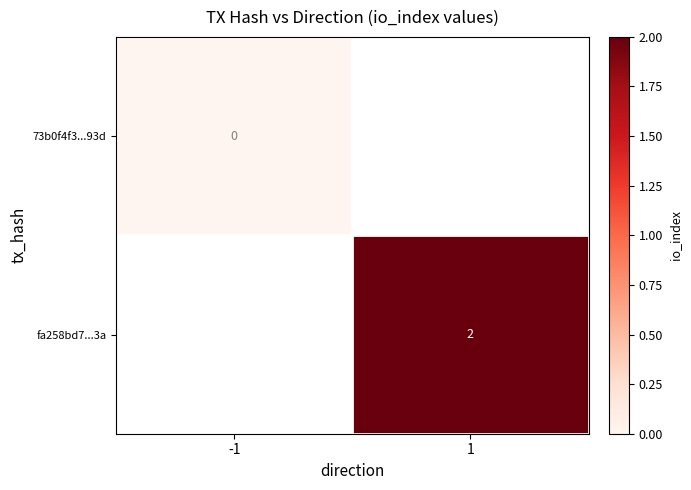

True or false: fa258bd7...3a has a value of 2 at 1.

True